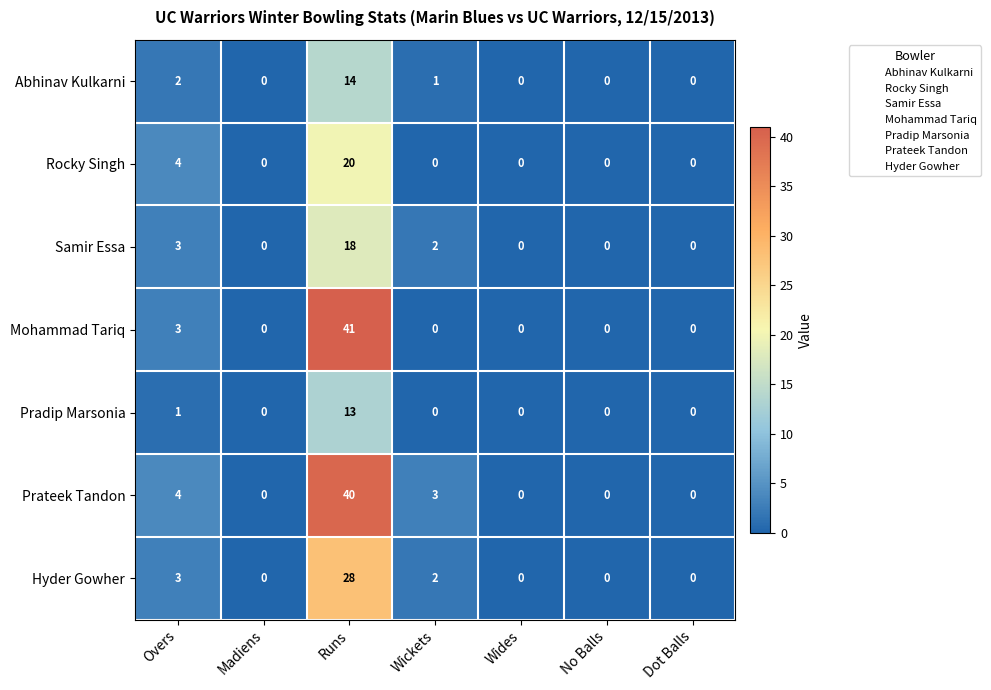

Which series has the largest range (max minus min)?

Mohammad Tariq